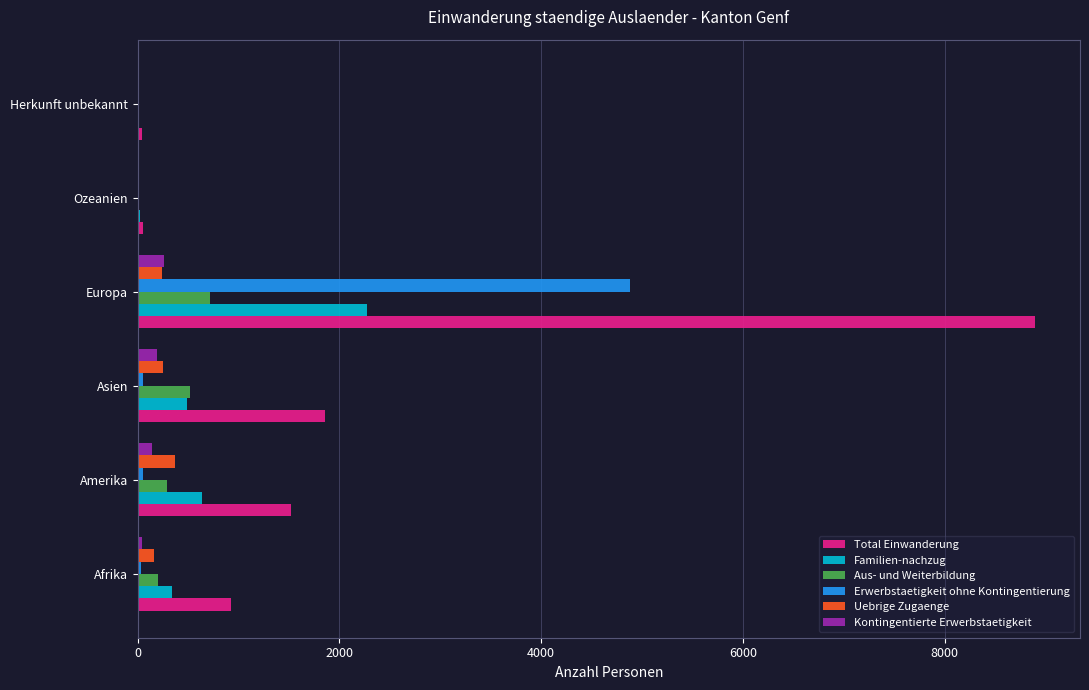

What is the sum of all Aus- und Weiterbildung values?

1744